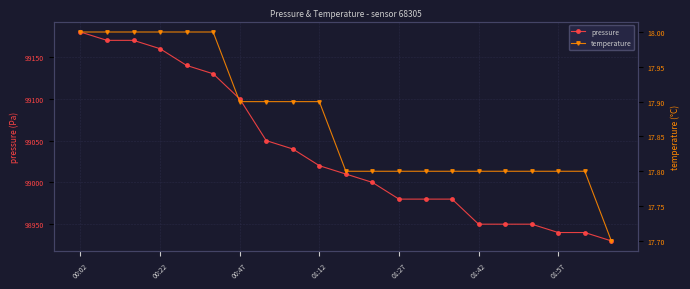

True or false: pressure has a value of 67700 at 01:27.

False